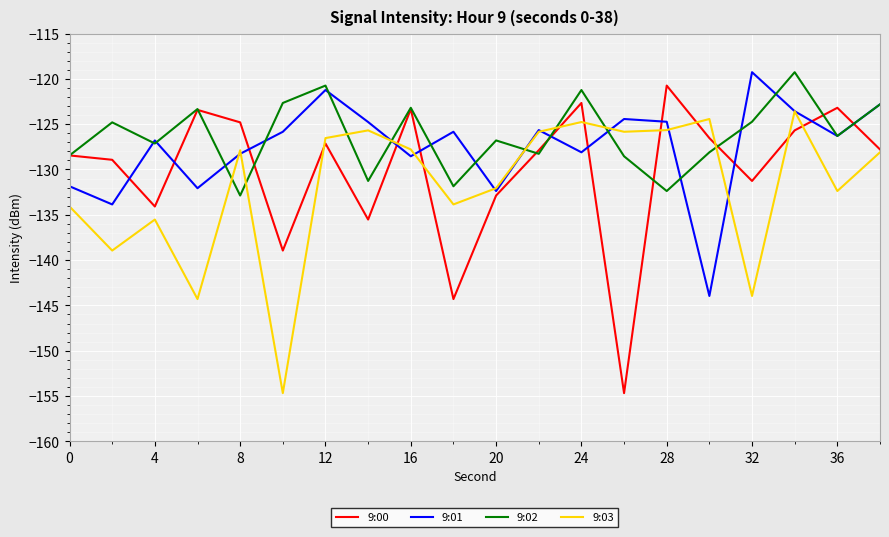

True or false: 9:03 and 9:02 cross at least once.

True